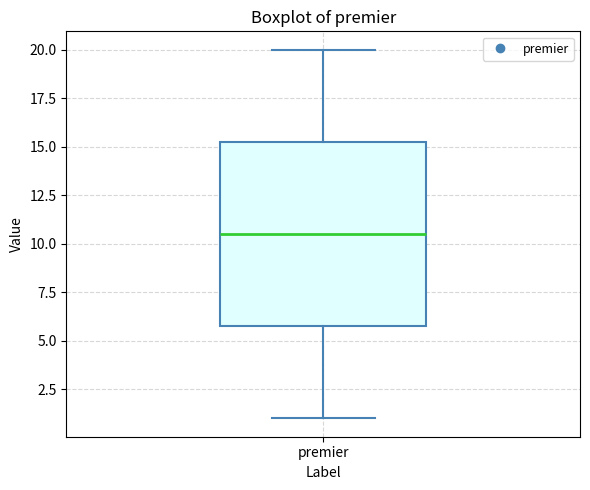

Read this box plot against the y-axis: the position of the median line, the range covered by the box, and the ends of both whiskers. The values are not printed on the chart, so give them approximately, as read against the axis.

median 10.5, box 6.0 to 15.5, whiskers 1.0 to 20.0